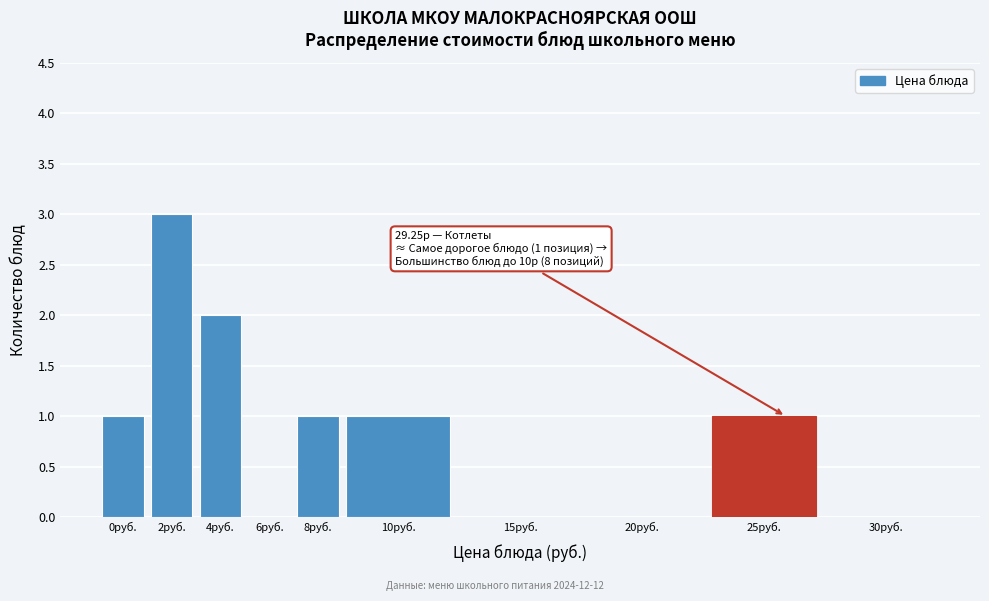

Reading left to right, extract all data points from this chart.

0руб.=1	2руб.=3	4руб.=2	6руб.=0	8руб.=1	10руб.=1	15руб.=0	20руб.=0	25руб.=1	30руб.=0